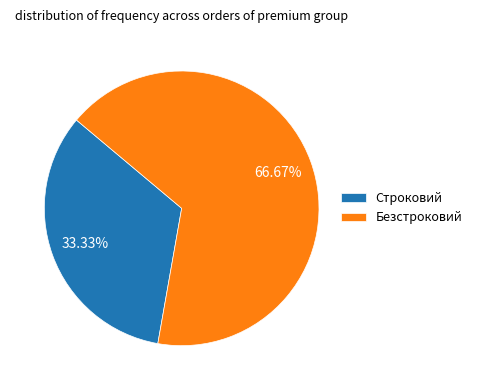

What is the smallest slice in the pie chart?

Строковий